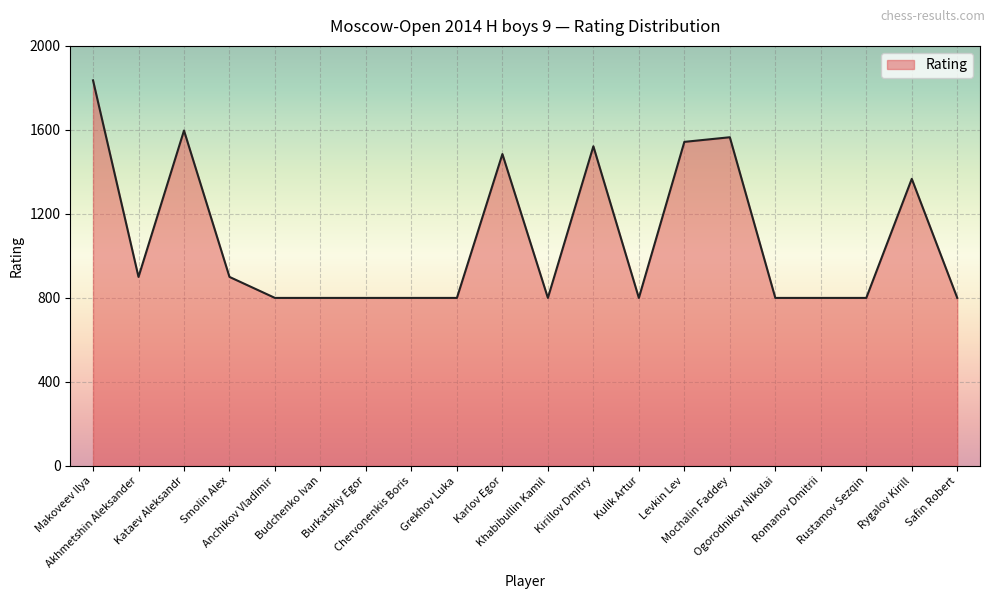

How many series are shown in this chart?

1